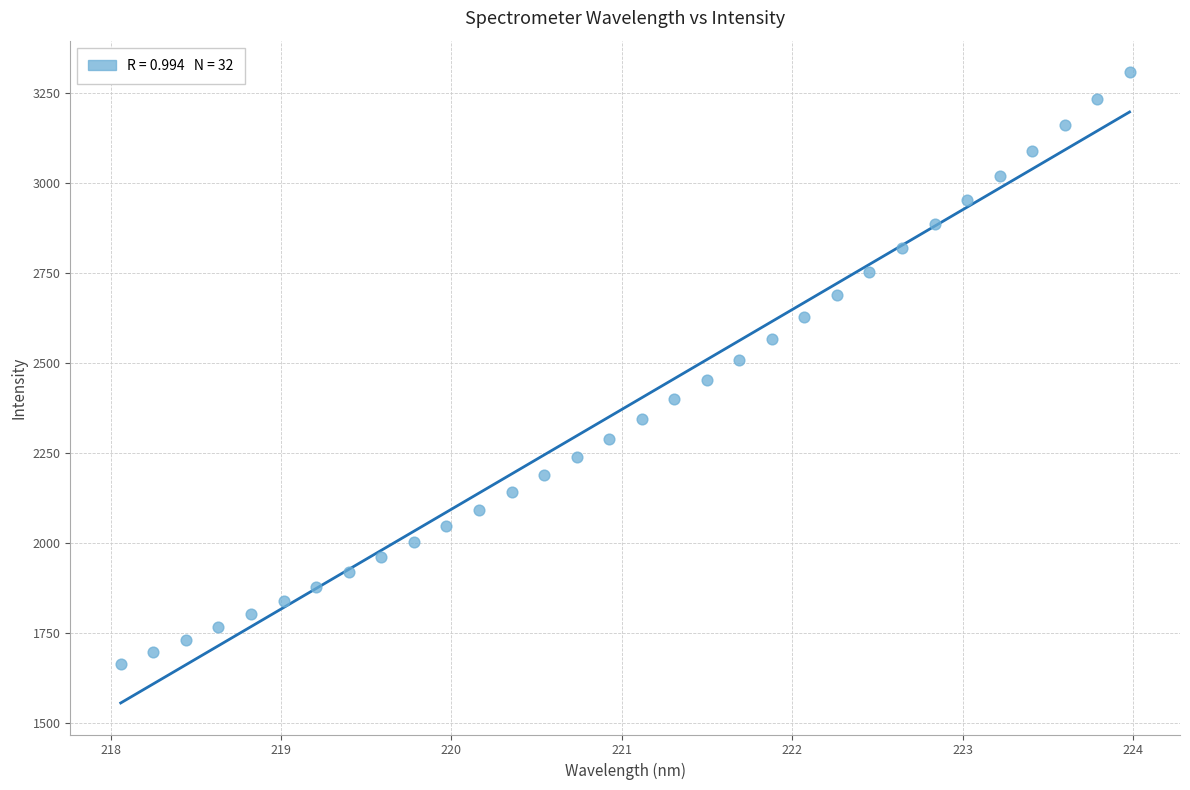

What is the range of Y values (max minus min)?

1644.0